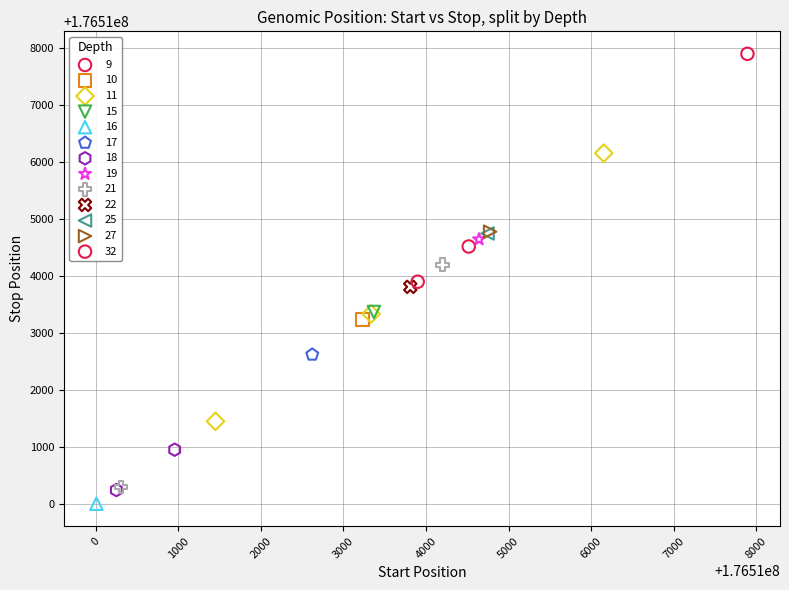

Which series contains the lowest Y value?

16